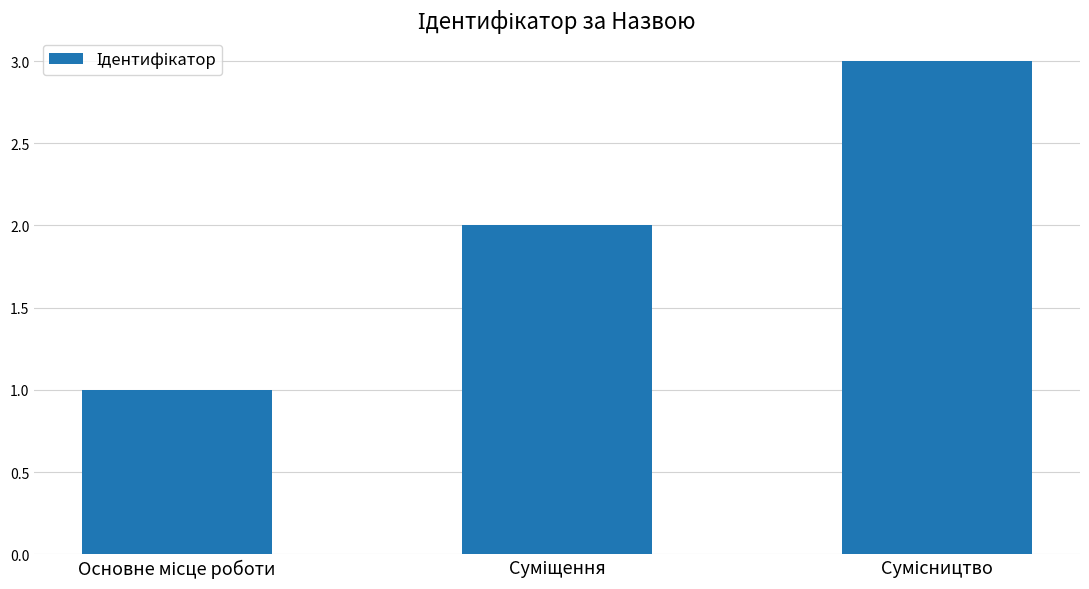

Does the chart contain stacked bars?

No